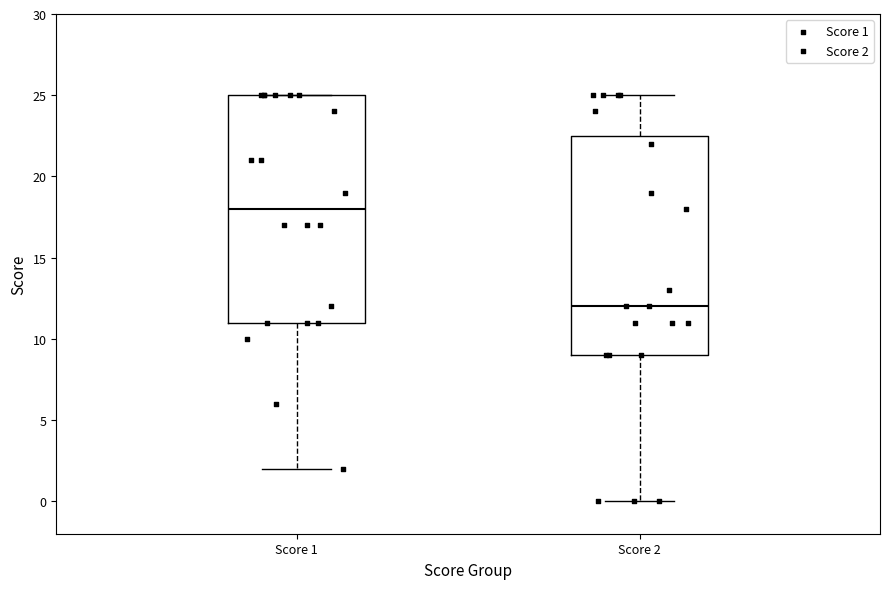

Reading left to right, read every box against the y-axis: the position of its median line, the range the box covers, and the ends of its whiskers. The values are not printed on the chart, so give them approximately, as read against the axis.

Score 1: median 18.0, box 11.0 to 25.0, whiskers 2.0 to 25.0
Score 2: median 12.0, box 9.0 to 22.5, whiskers 0.0 to 25.0